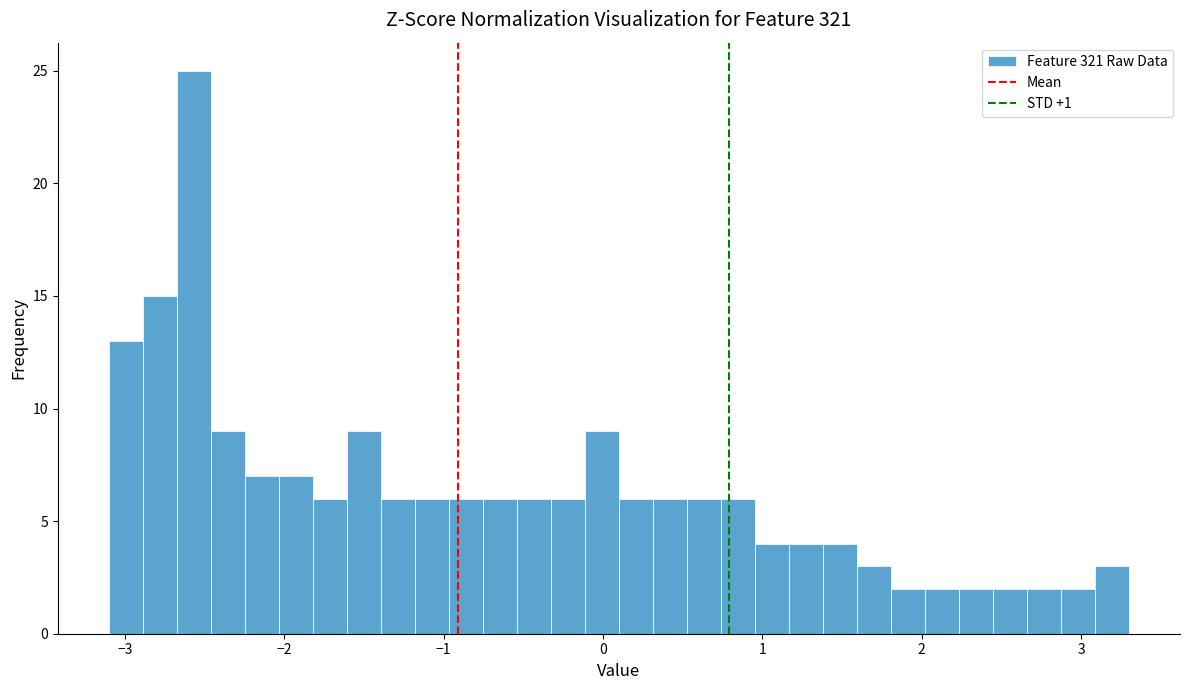

Around what value on the x-axis is the tallest bar? Give the approximate position of its centre, as read against the axis.

-2.6